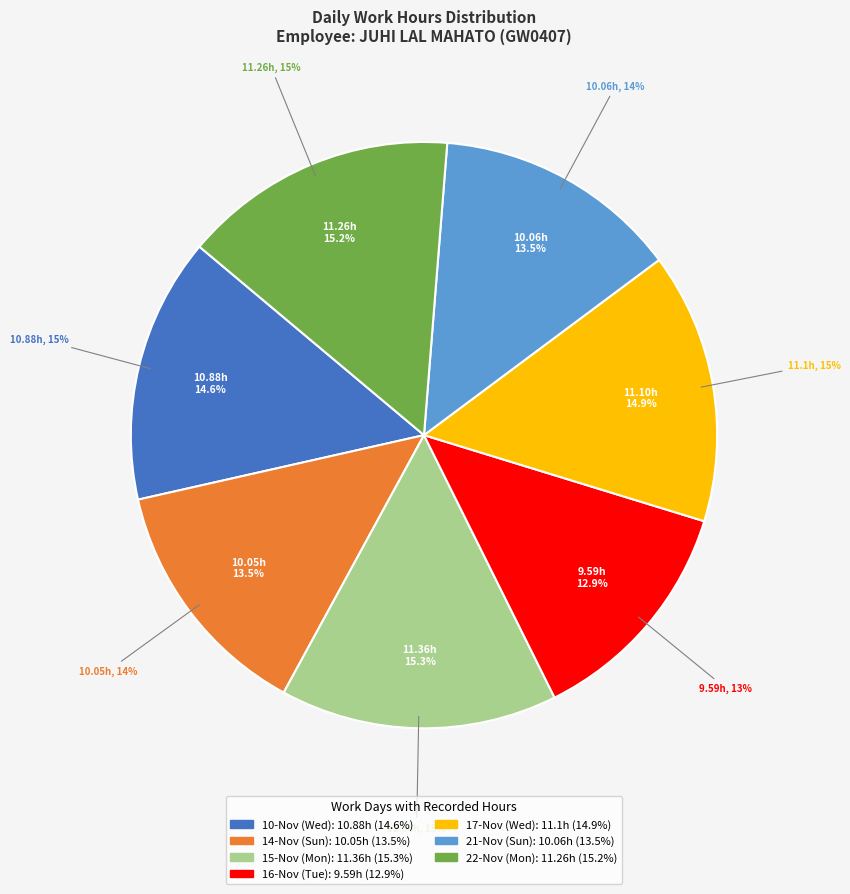

What is the smallest slice in the pie chart?

16-Nov (Tue)